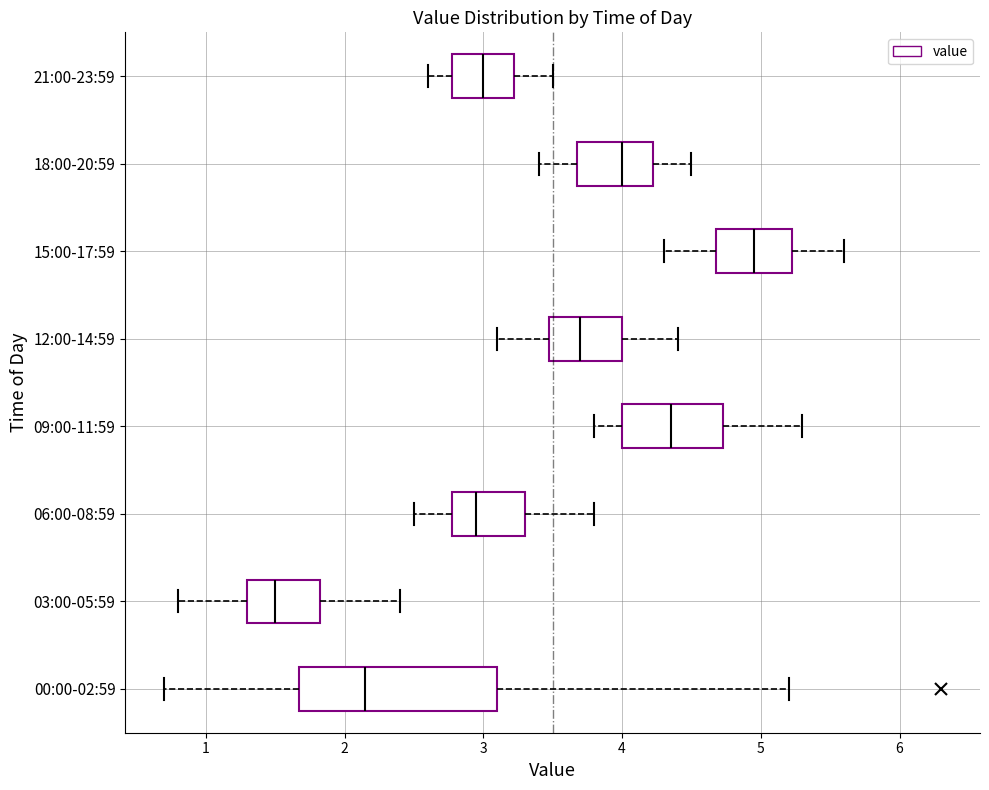

Reading bottom to top, transcribe this box plot: for each box, give where its median line is, the range the box spans, and where its two whiskers end, as read against the x-axis. The values are not printed on the chart, so give them approximately, as read against the axis.

00:00-02:59: median 2.2, box 1.7 to 3.1, whiskers 0.7 to 5.2
03:00-05:59: median 1.5, box 1.3 to 1.8, whiskers 0.8 to 2.4
06:00-08:59: median 3.0, box 2.8 to 3.3, whiskers 2.5 to 3.8
09:00-11:59: median 4.4, box 4.0 to 4.7, whiskers 3.8 to 5.3
12:00-14:59: median 3.7, box 3.5 to 4.0, whiskers 3.1 to 4.4
15:00-17:59: median 5.0, box 4.7 to 5.2, whiskers 4.3 to 5.6
18:00-20:59: median 4.0, box 3.7 to 4.2, whiskers 3.4 to 4.5
21:00-23:59: median 3.0, box 2.8 to 3.2, whiskers 2.6 to 3.5